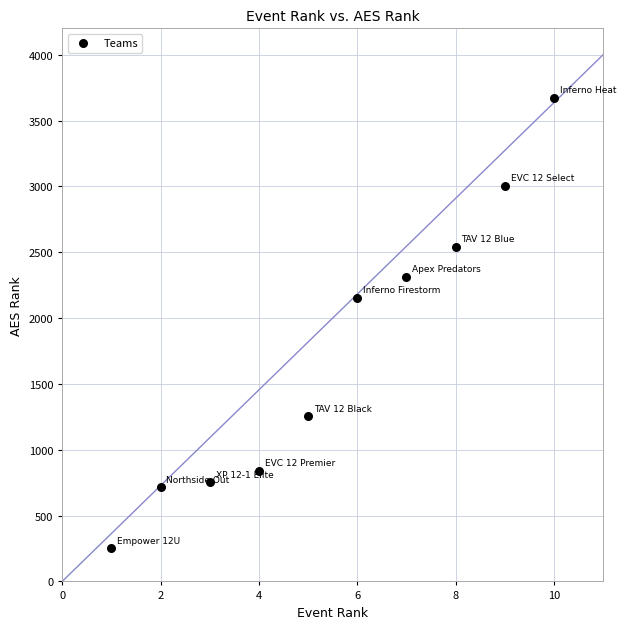

What Y value in the scatter plot is closest to 1962?

2154